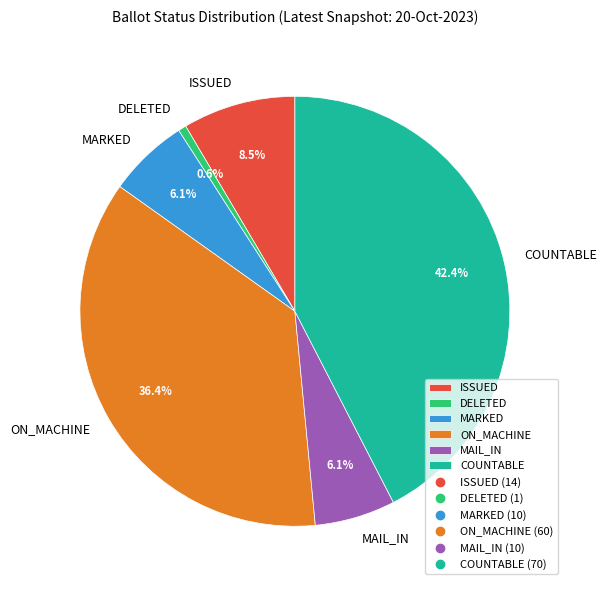

Which category has the biggest portion of the pie?

COUNTABLE